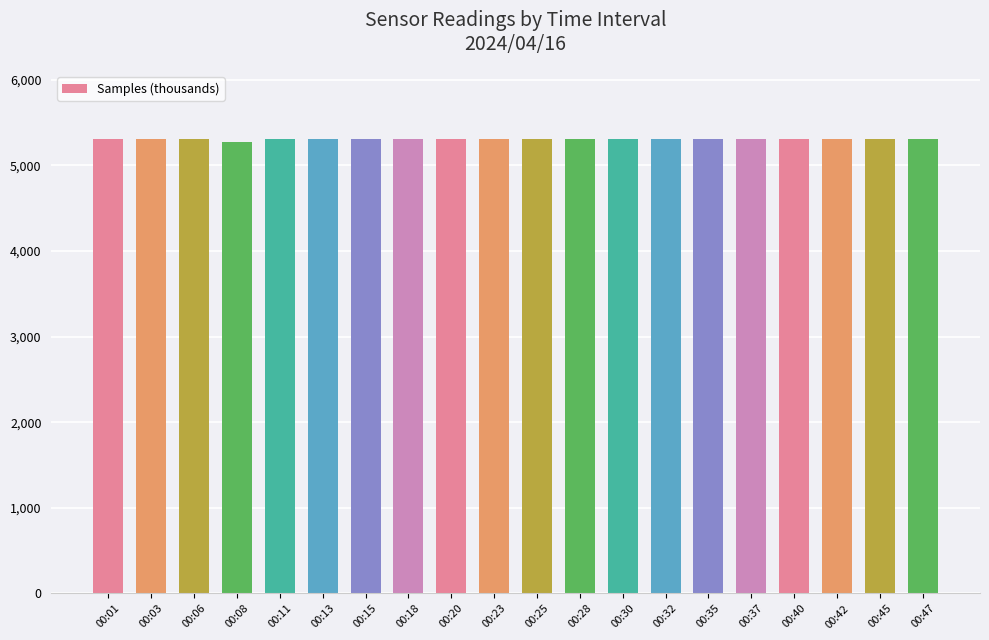

Is it true that the value at 00:30 is 3549.2?

False